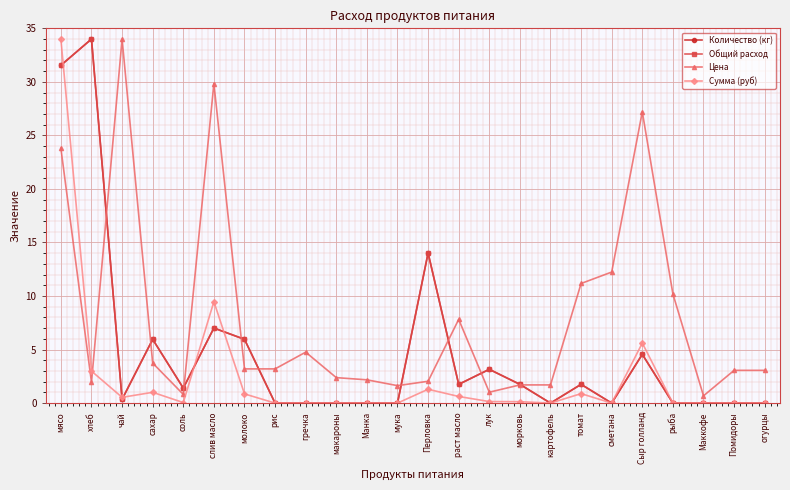

How many times do Количество (кг) and Сумма (руб) cross each other?

5